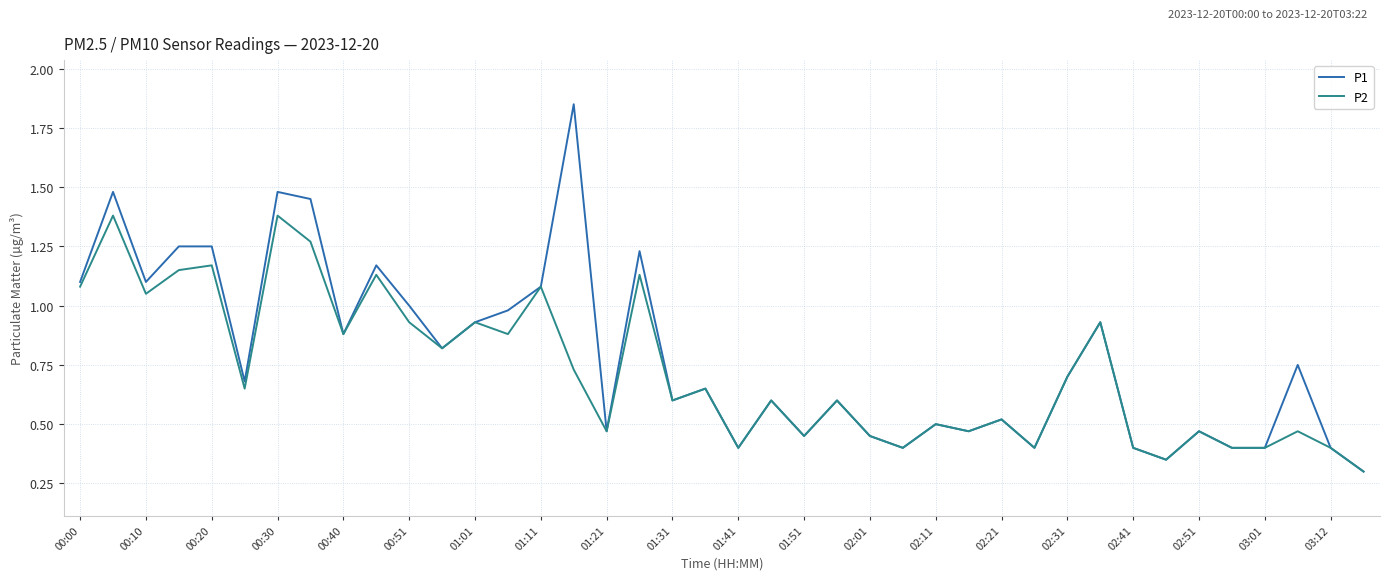

List the series in order of their peak value, highest first.

P1, P2